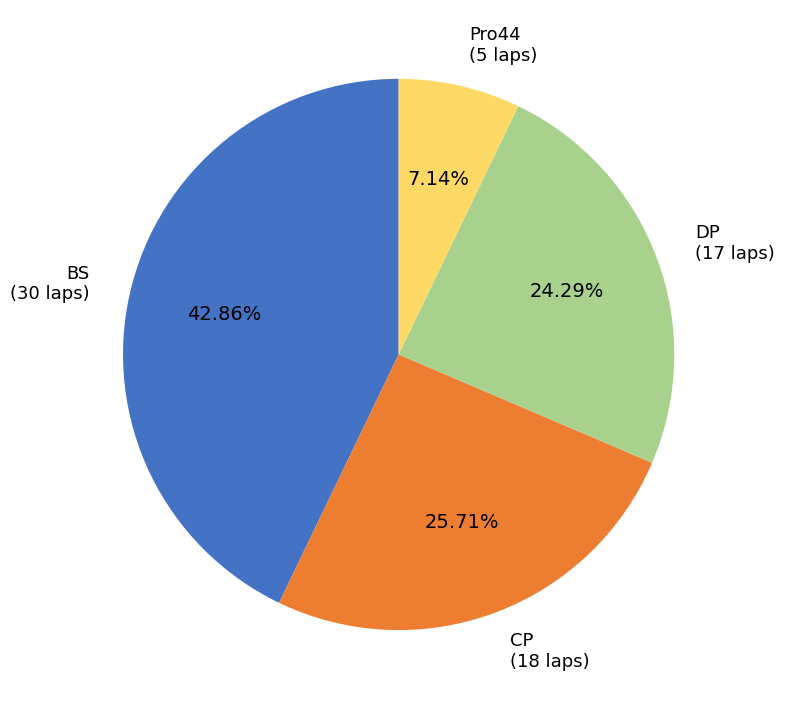

Does any single category account for the majority?

No